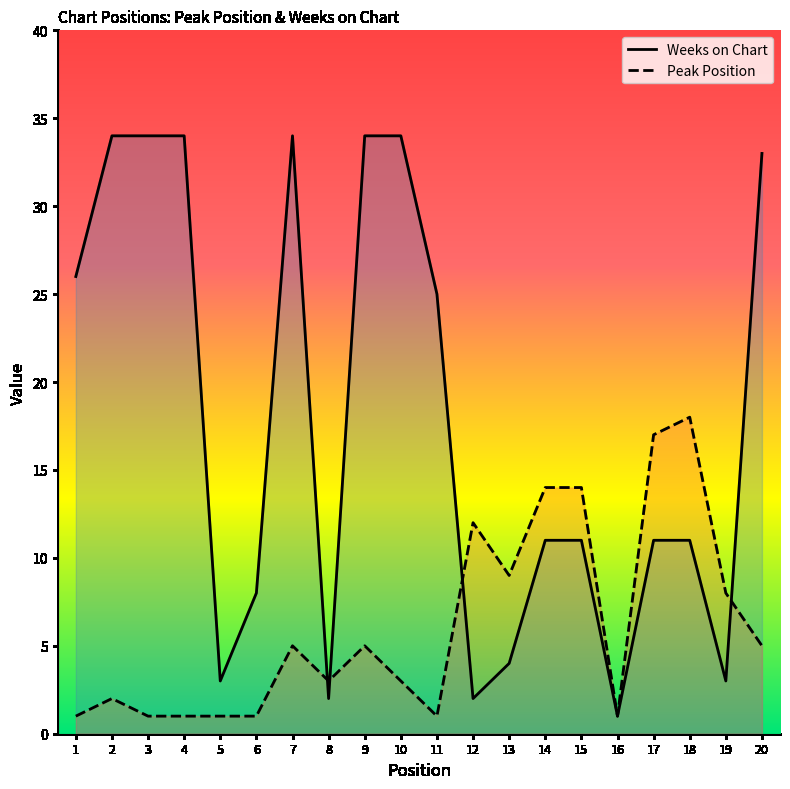

What is the difference between the maximum and minimum values in the Weeks on Chart series?

33